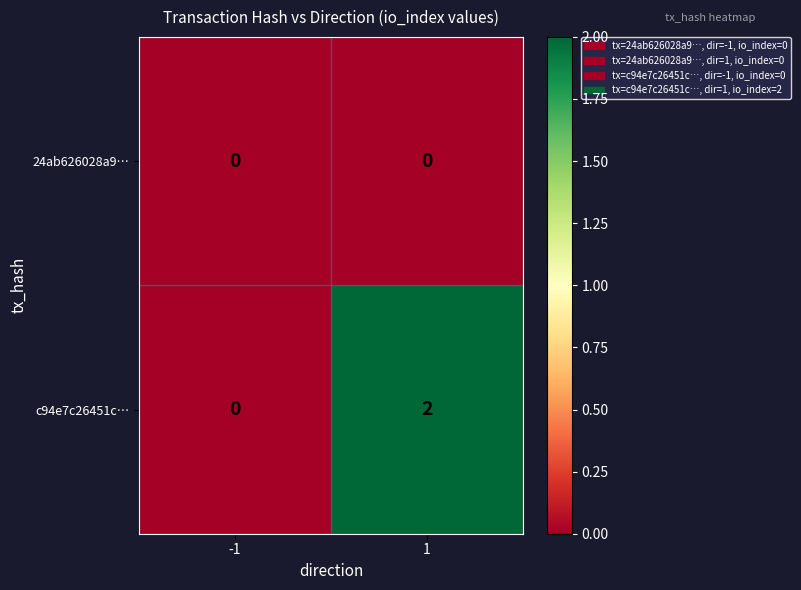

Reading right to left, transcribe all the data shown in this chart.

24ab626028a9…: 0	0
c94e7c26451c…: 2	0